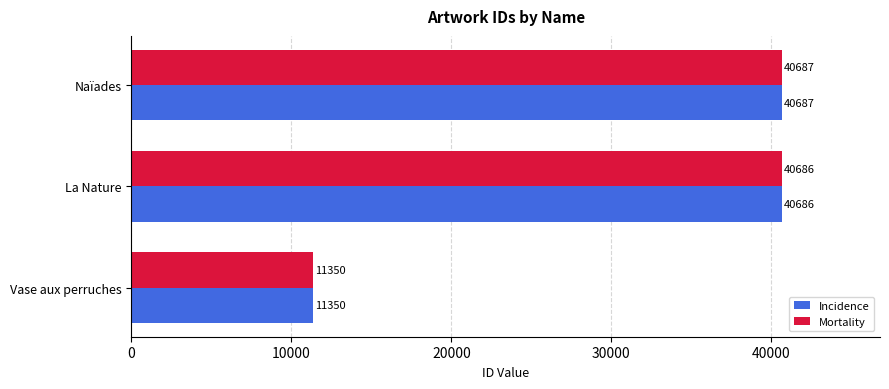

What is the greatest value displayed?

40687